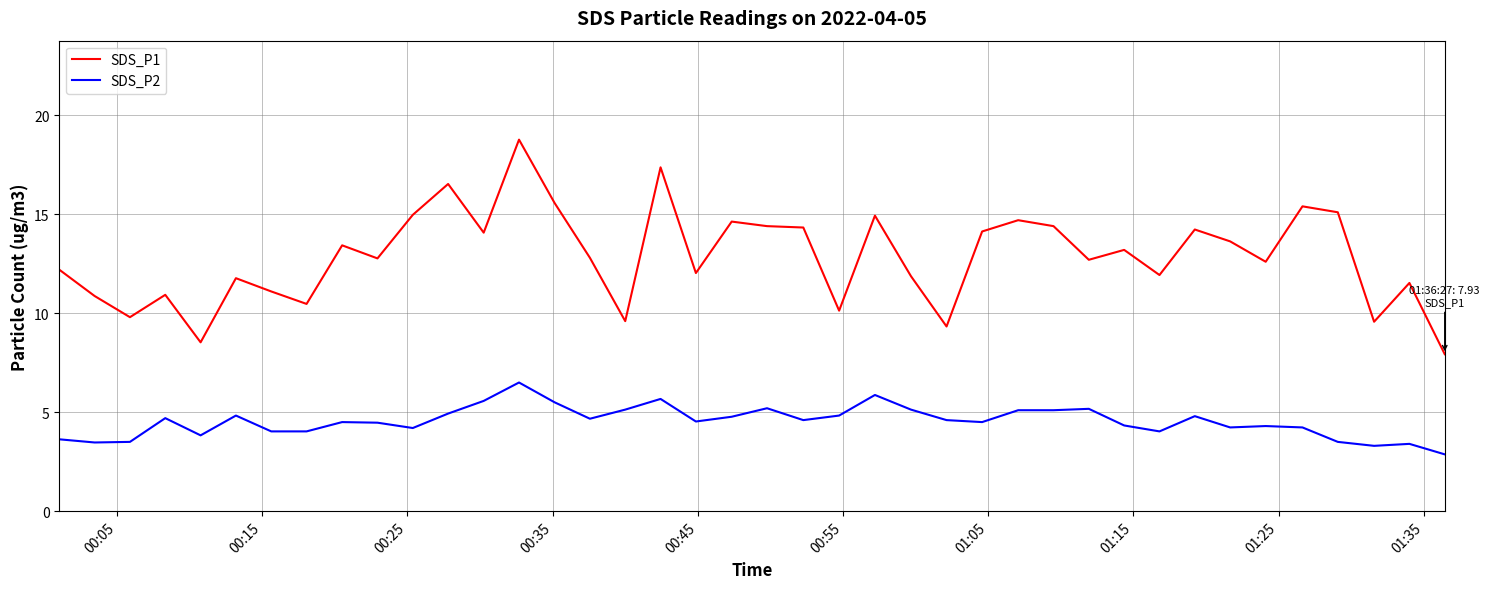

What is the difference between the maximum and minimum values in the SDS_P1 series?

10.8